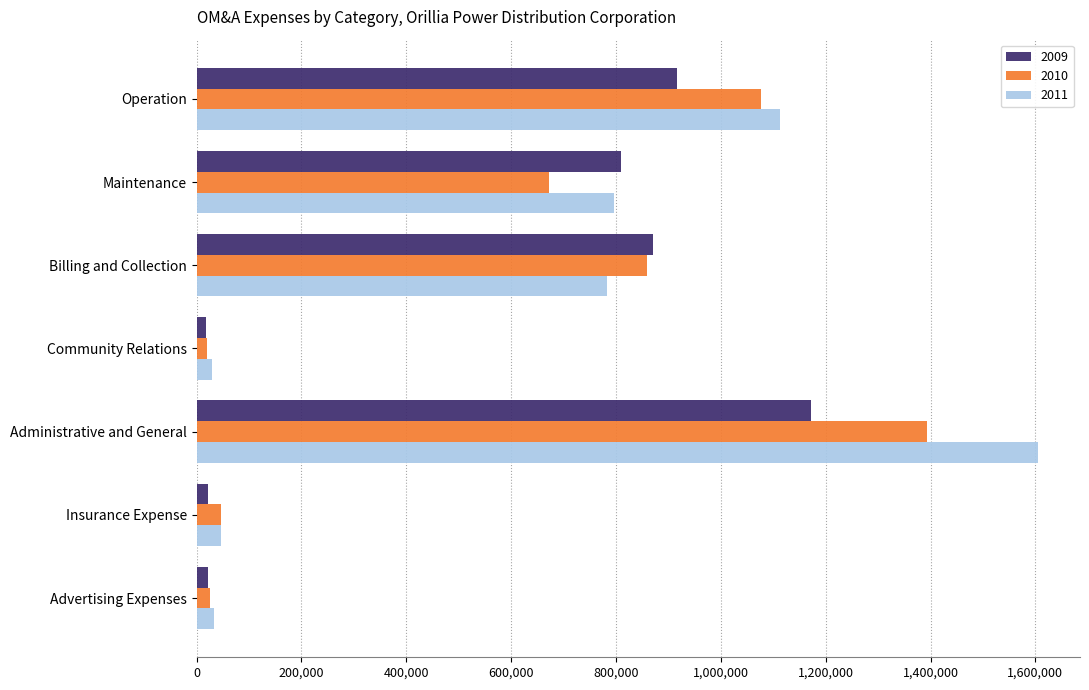

What is the average value of the 2010 series?

584821.6